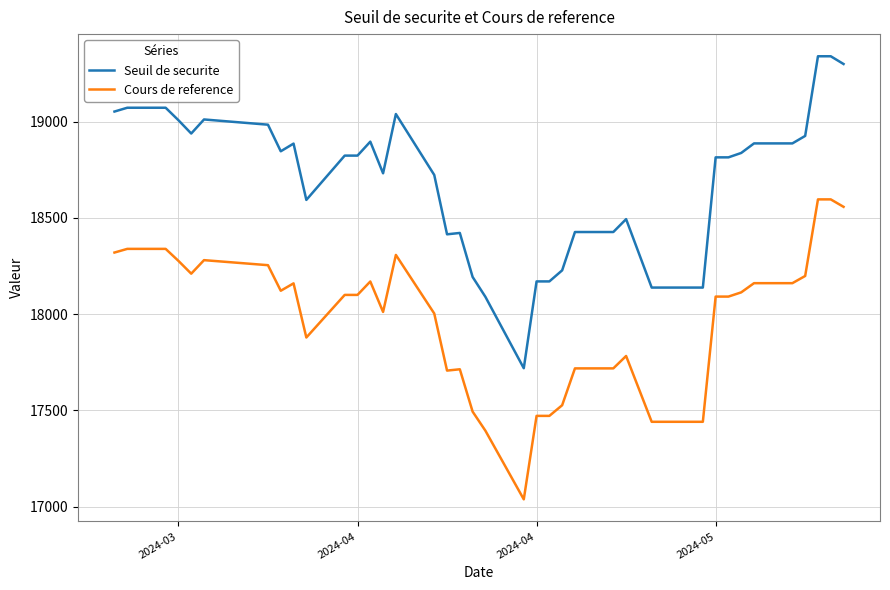

What is the difference between the maximum and minimum values in the Cours de reference series?

1559.0